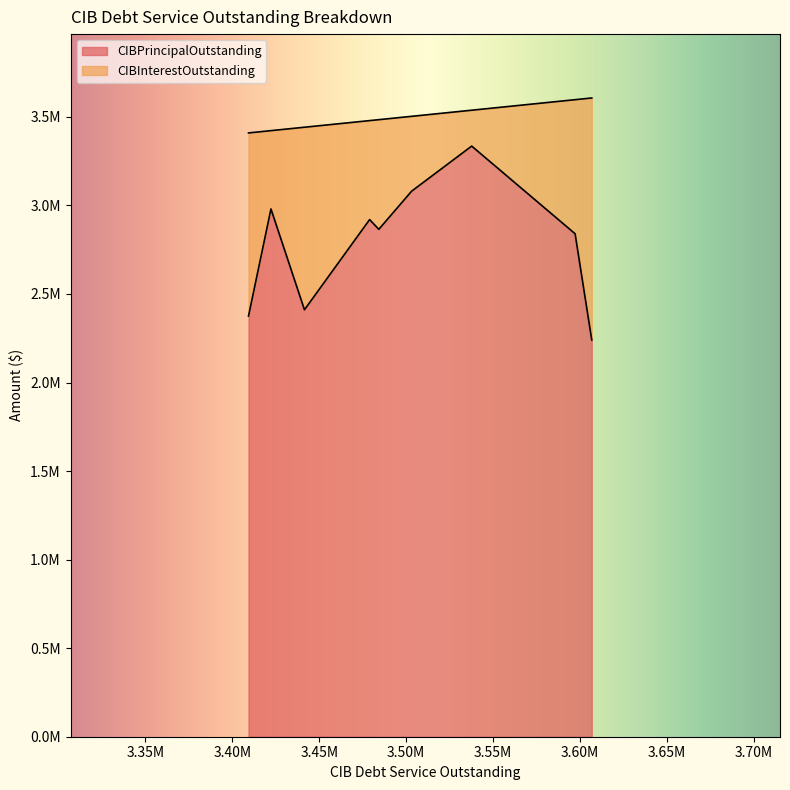

What is the sum of all CIBInterestOutstanding values?

6434905.6